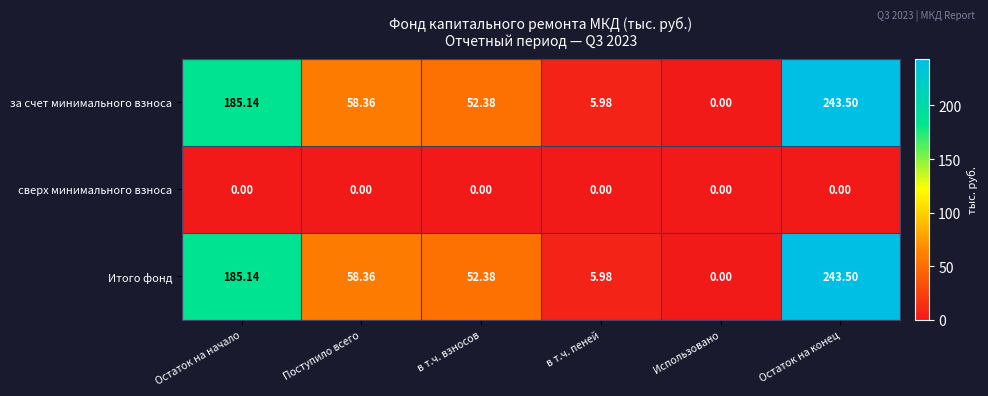

Rank the categories by за счет минимального взноса value from lowest to highest.

Использовано, в т.ч. пеней, в т.ч. взносов, Поступило всего, Остаток на начало, Остаток на конец